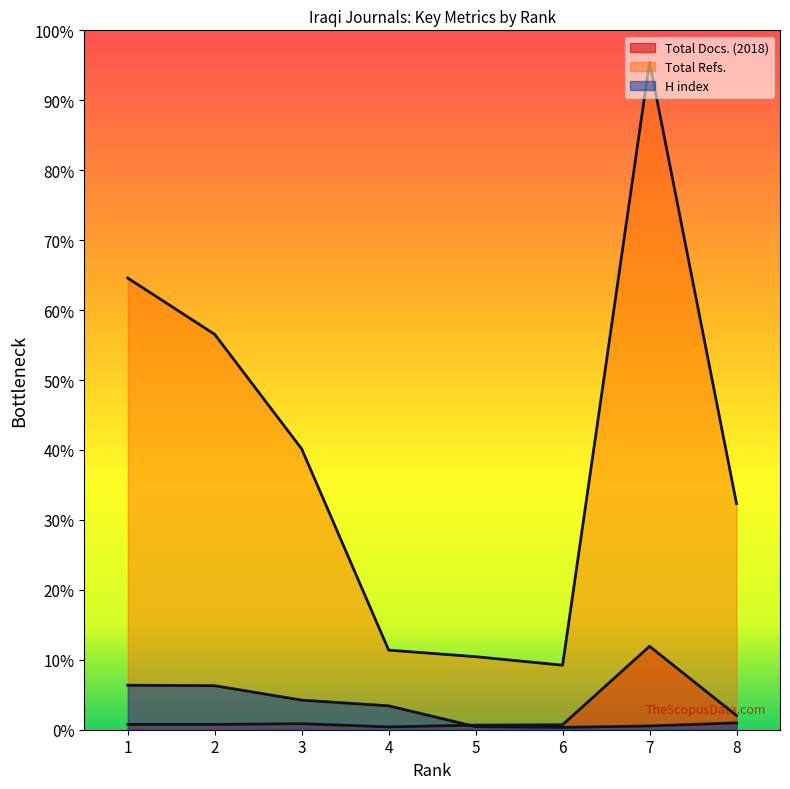

What is the difference between the maximum and second lowest values in the Total Refs. series?

4102.4